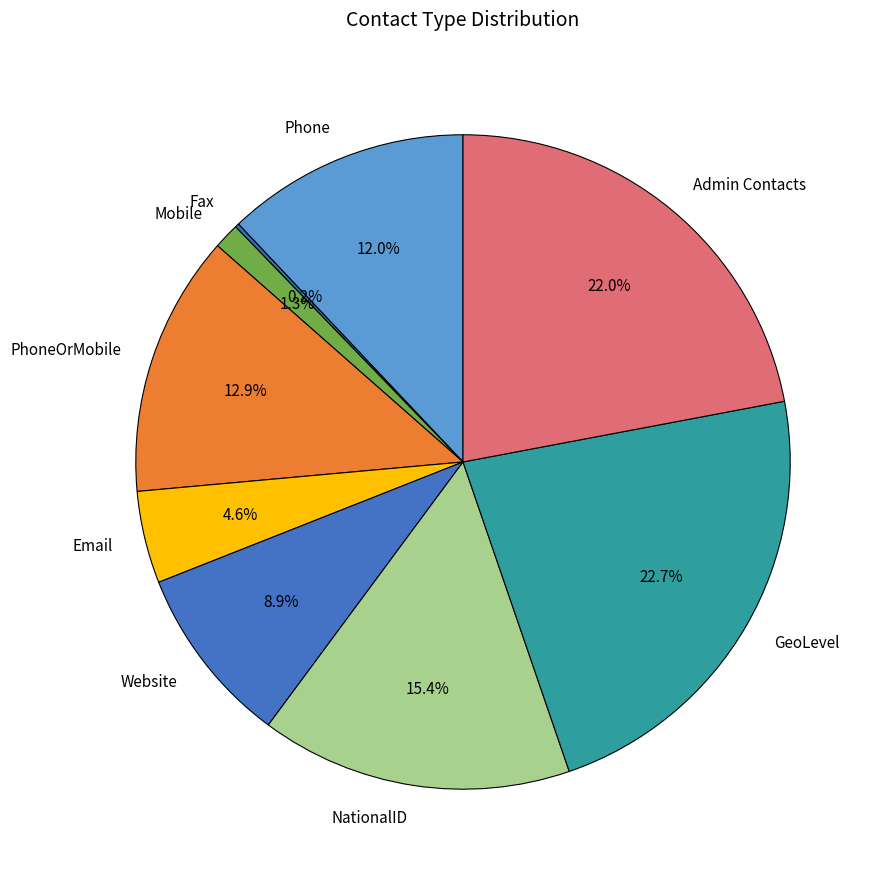

To the nearest percent, what is the combined percentage of Admin Contacts and PhoneOrMobile?

35%